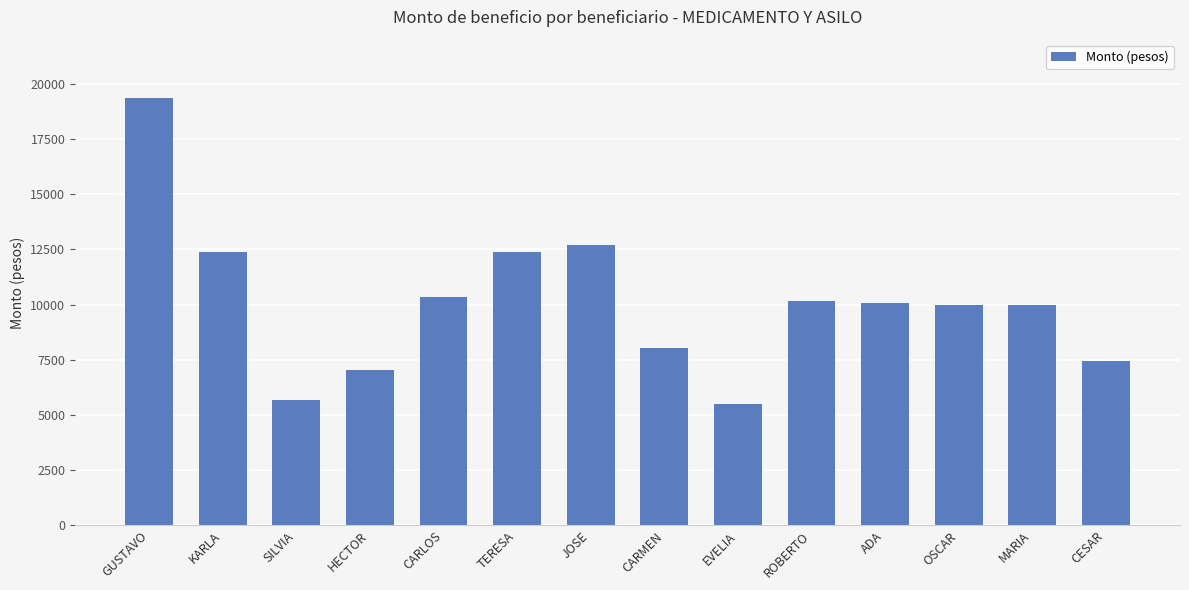

Is it true that the value at HECTOR is 12298.9?

False